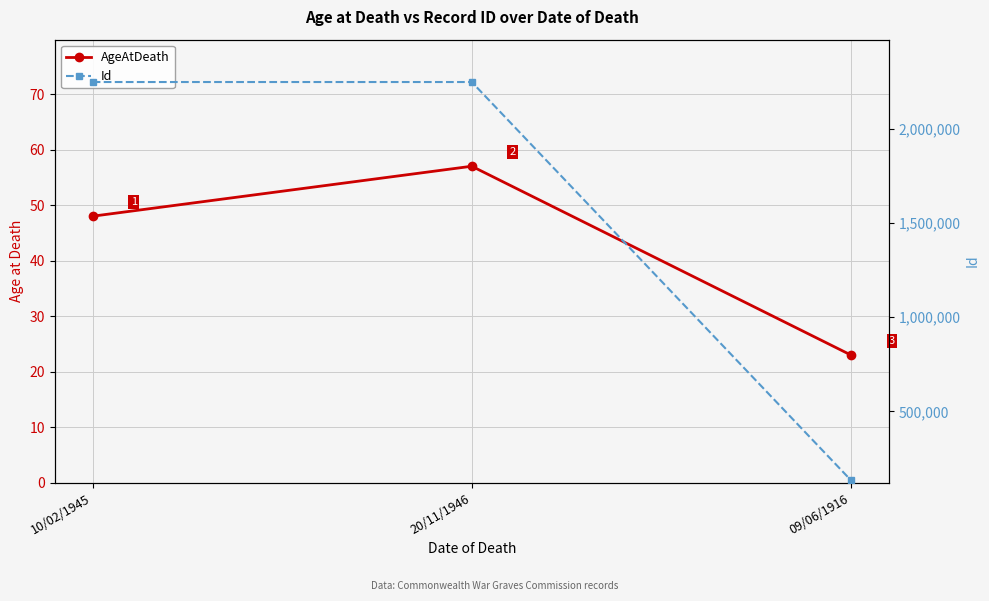

What is the average value of the Id series?

1543477